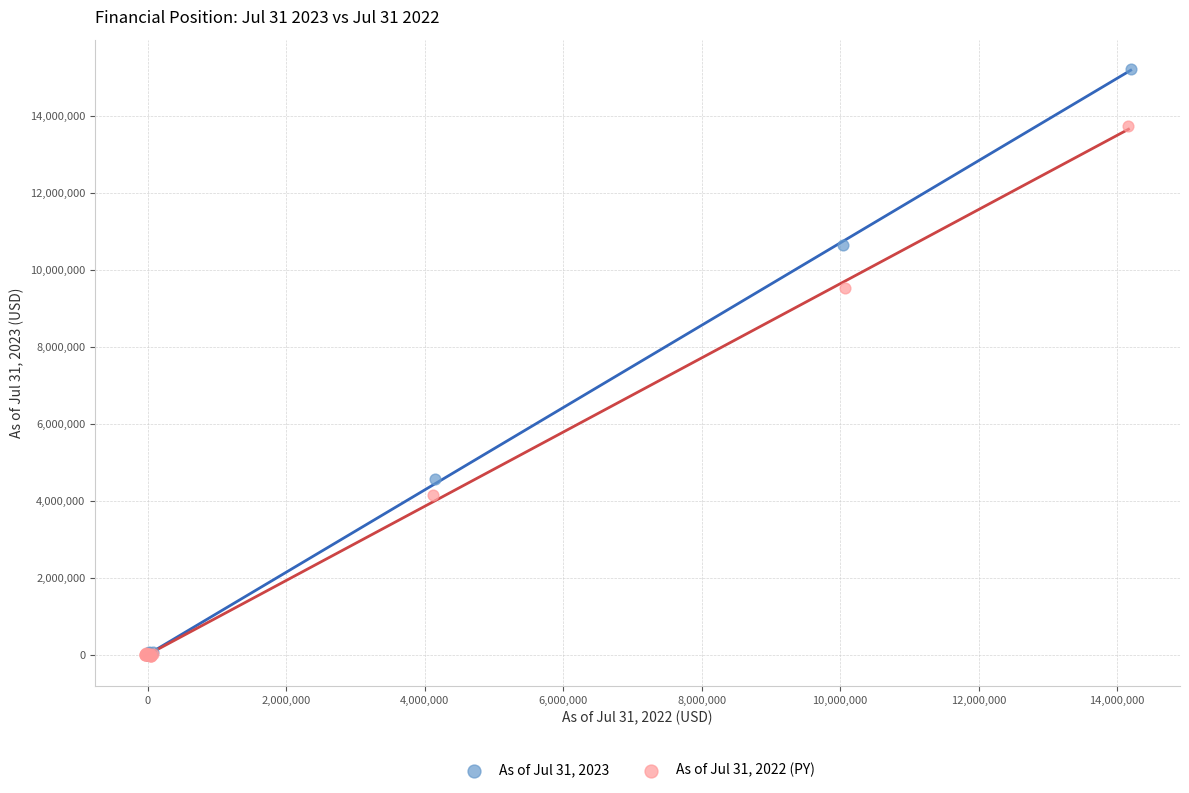

Which series contains the highest Y value?

As of Jul 31, 2023